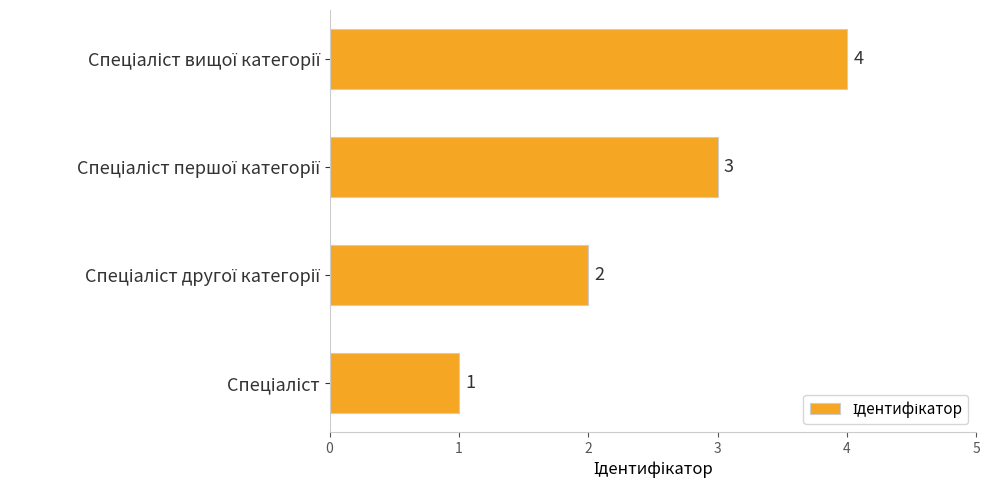

What is the sum of all values?

10